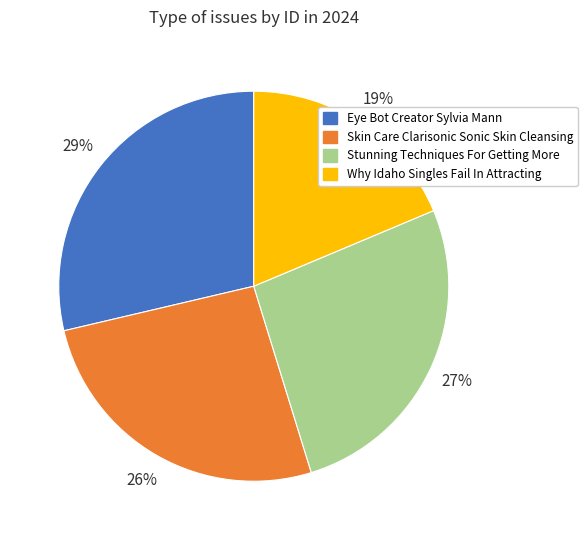

To the nearest percent, what is the difference between the largest and smallest slice percentages?

10%